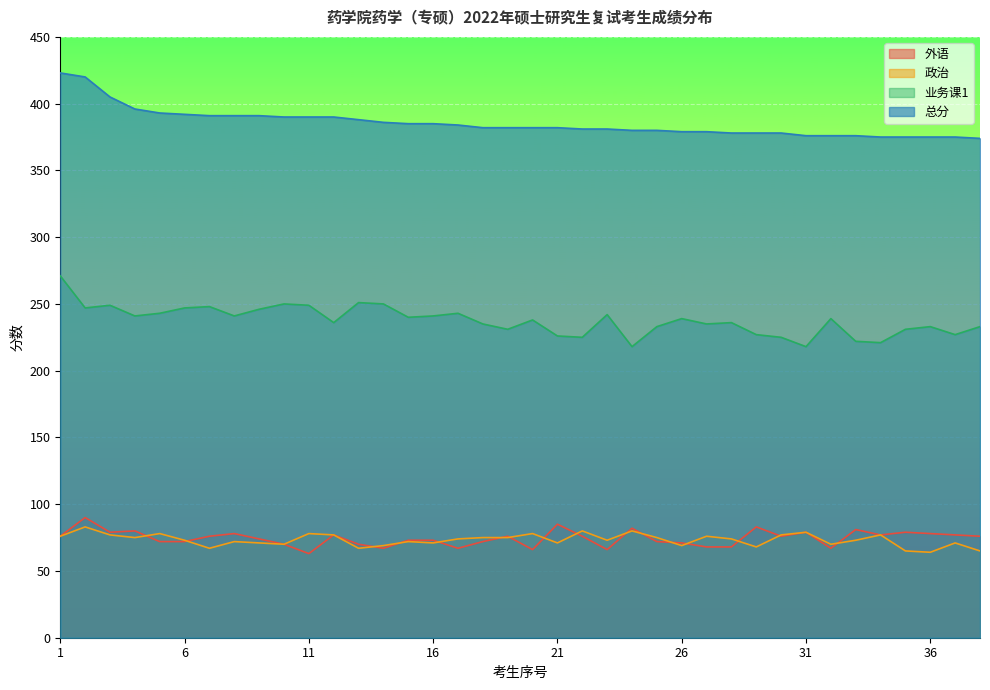

Reading left to right, what are all the values shown in this chart?

外语: 76	90	79	80	72	72	76	78	74	70	63	77	70	67	73	73	67	72	76	66	85	76	66	82	72	71	68	68	83	76	79	67	81	77	79	78	77	76
政治: 76	83	77	75	78	73	67	72	71	70	78	77	67	69	72	71	74	75	75	78	71	80	73	80	75	69	76	74	68	77	79	70	73	77	65	64	71	65
业务课1: 271	247	249	241	243	247	248	241	246	250	249	236	251	250	240	241	243	235	231	238	226	225	242	218	233	239	235	236	227	225	218	239	222	221	231	233	227	233
总分: 423	420	405	396	393	392	391	391	391	390	390	390	388	386	385	385	384	382	382	382	382	381	381	380	380	379	379	378	378	378	376	376	376	375	375	375	375	374